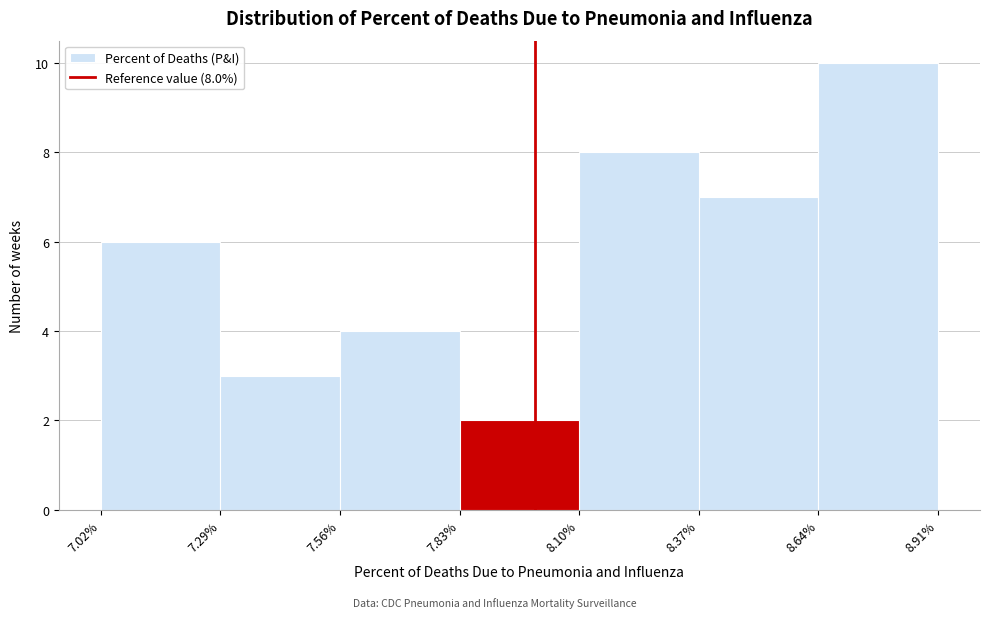

Over which range of the x-axis is the bar tallest?

8.64% to 8.91%